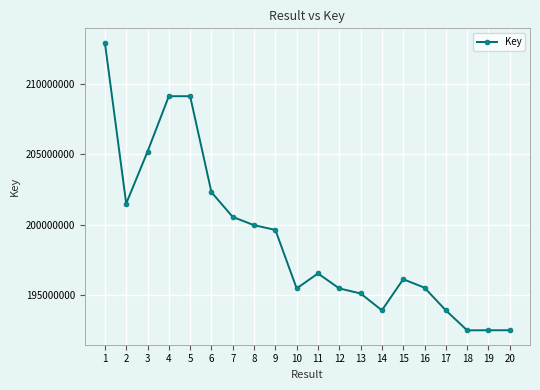

What is the ratio of the value at 10 to the value at 17?

1.0